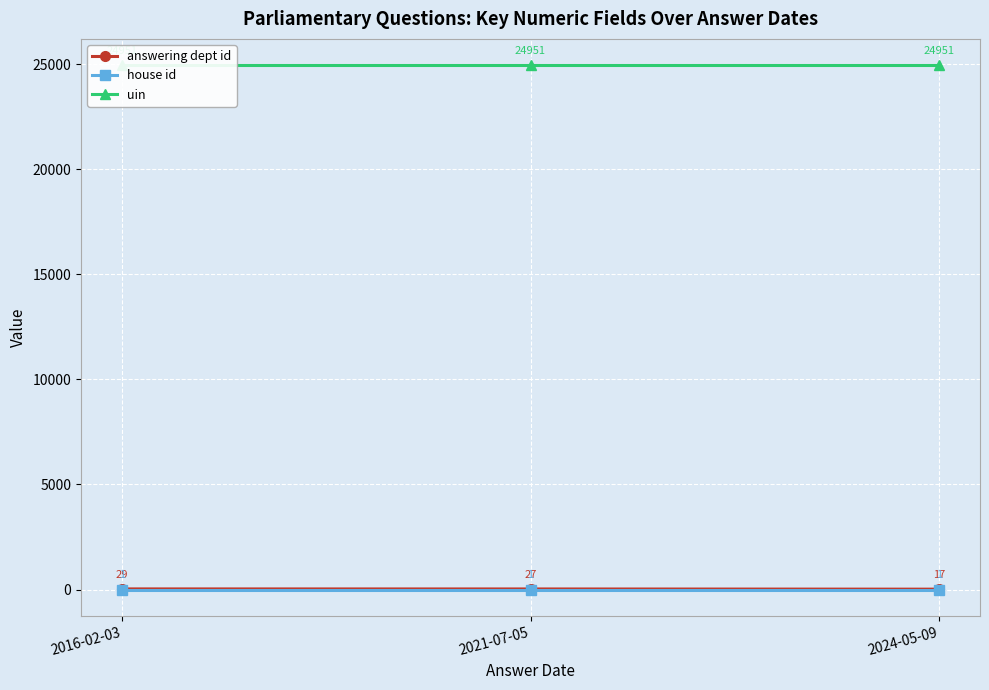

Which label corresponds to the smallest value in the chart?

2016-02-03